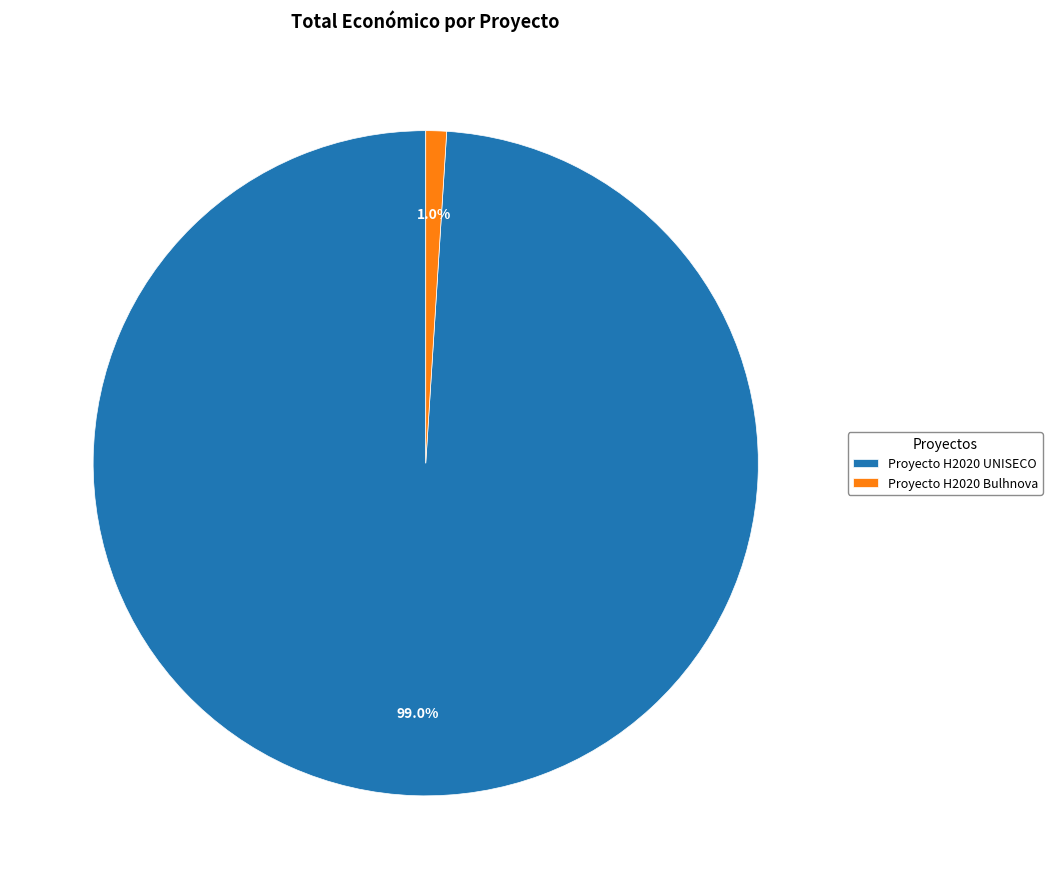

Rank the categories by value from highest to lowest.

Proyecto H2020 UNISECO, Proyecto H2020 Bulhnova